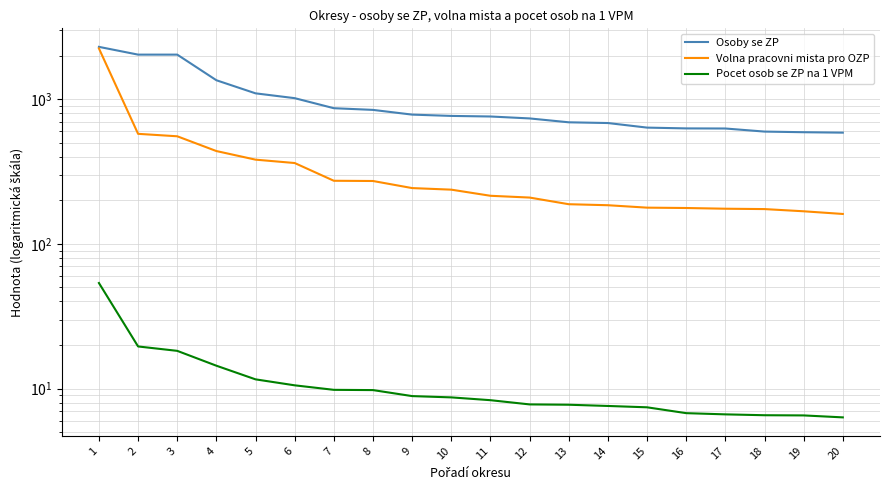

True or false: Volna pracovni mista pro OZP and Osoby se ZP cross at least once.

False